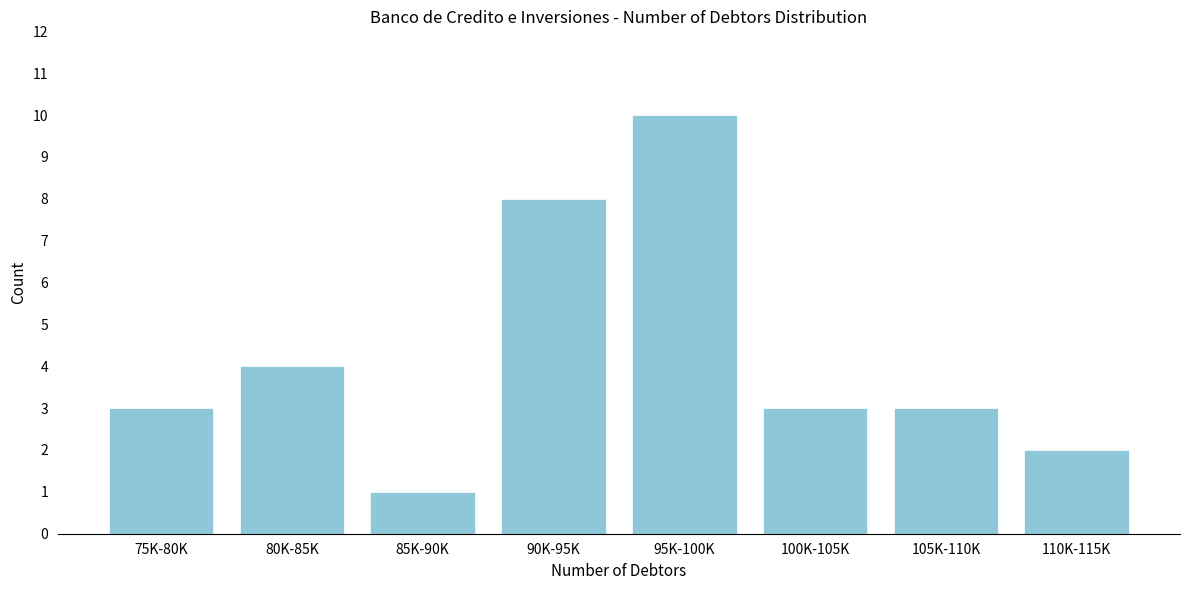

Reading left to right, transcribe all the data shown in this chart.

3	4	1	8	10	3	3	2